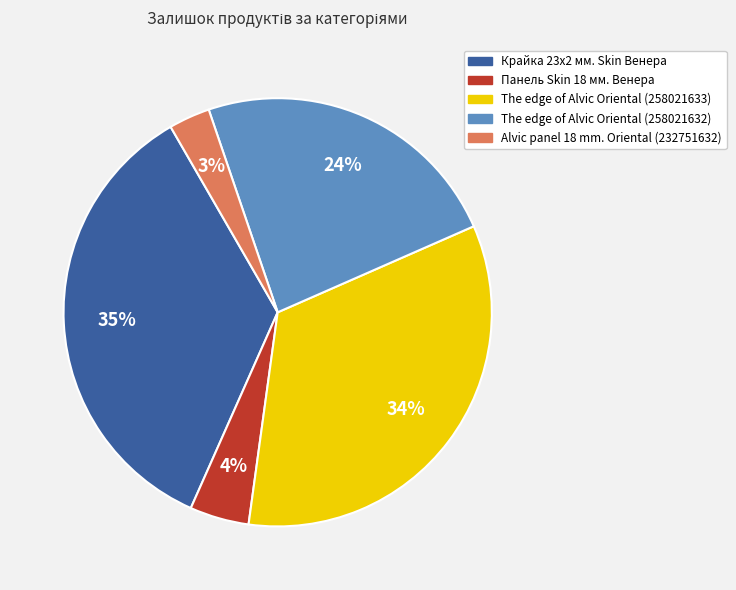

Does Крайка 23x2 мм. Skin Венера represent more than half of the total?

No